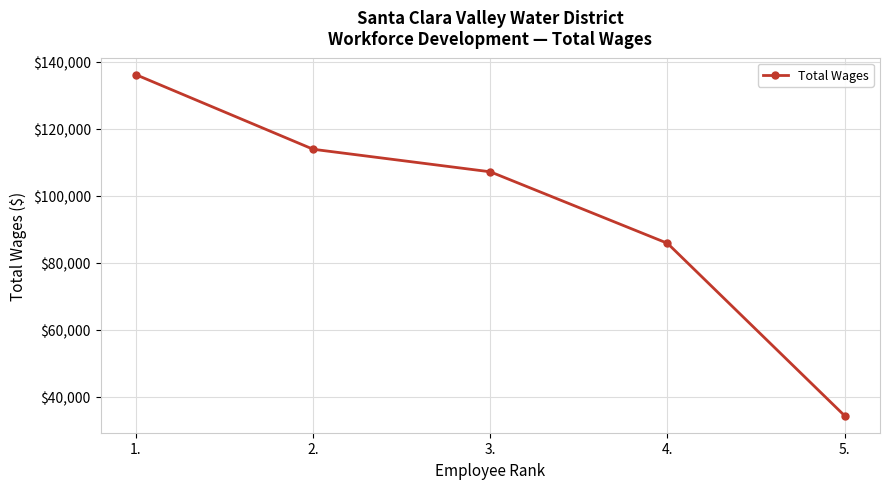

The chart shows a value of 141192 at 4.. True or false?

False